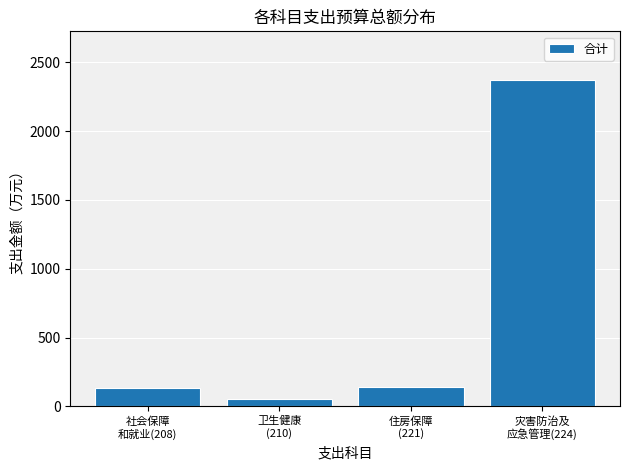

Reading right to left, extract all data points from this chart.

2369.3	142.6	51.3	130.3